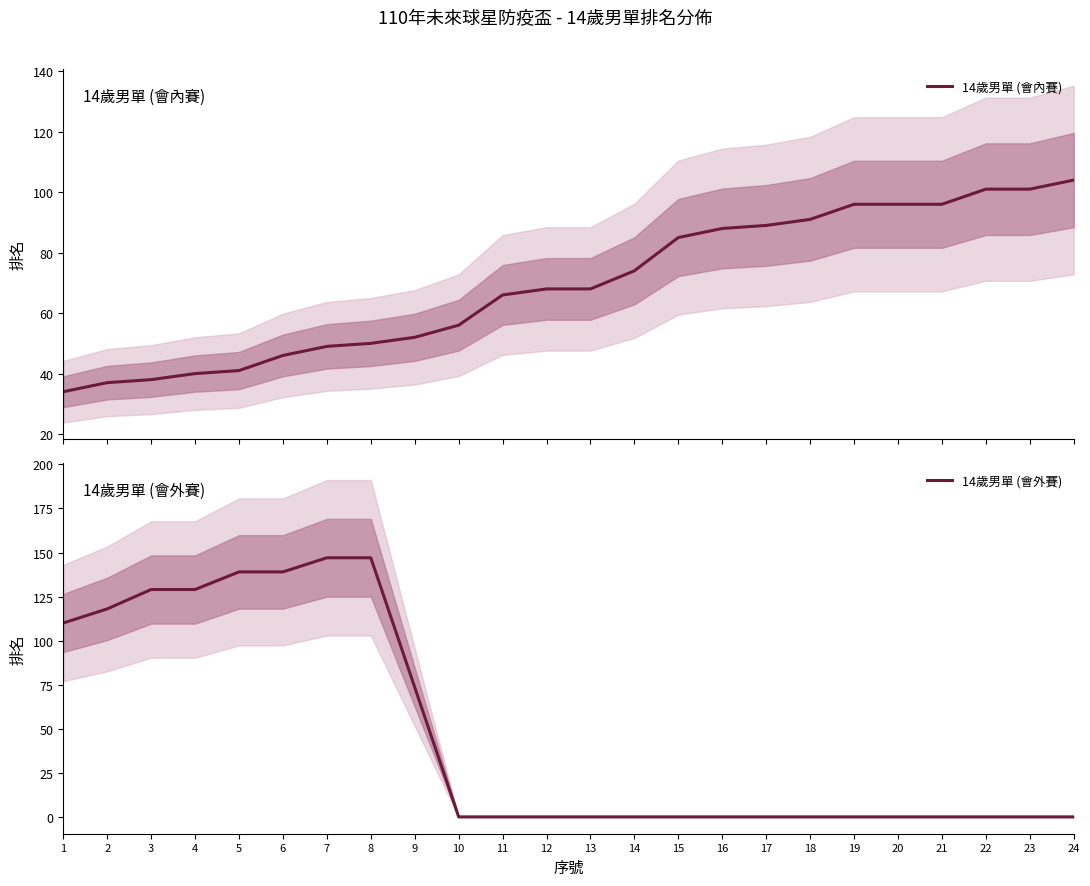

Is it true that the value at 2 is 21?

False